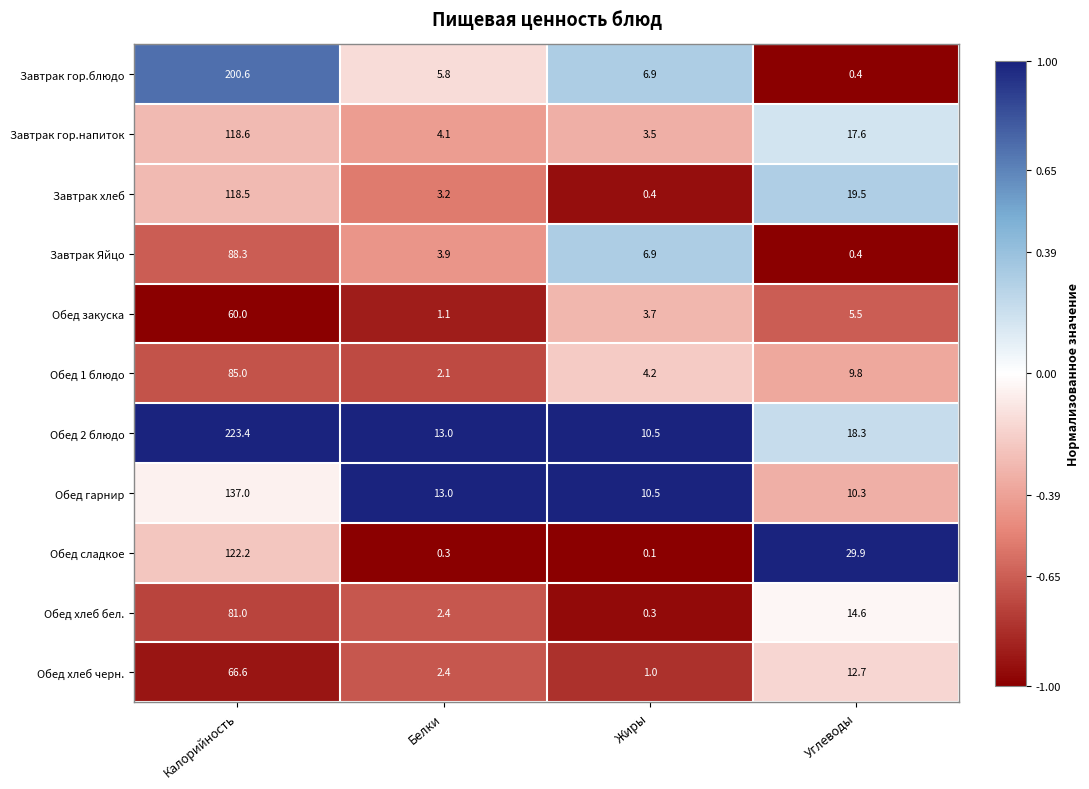

How many categories are shown in the chart?

4